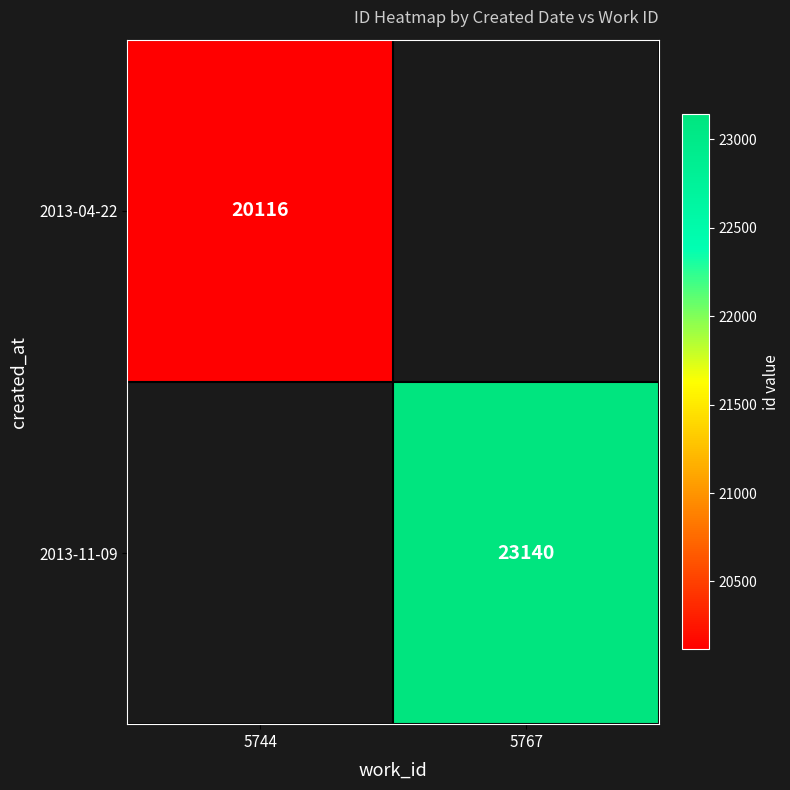

True or false: 2013-11-09 has a value of 6594 at 5767.

False